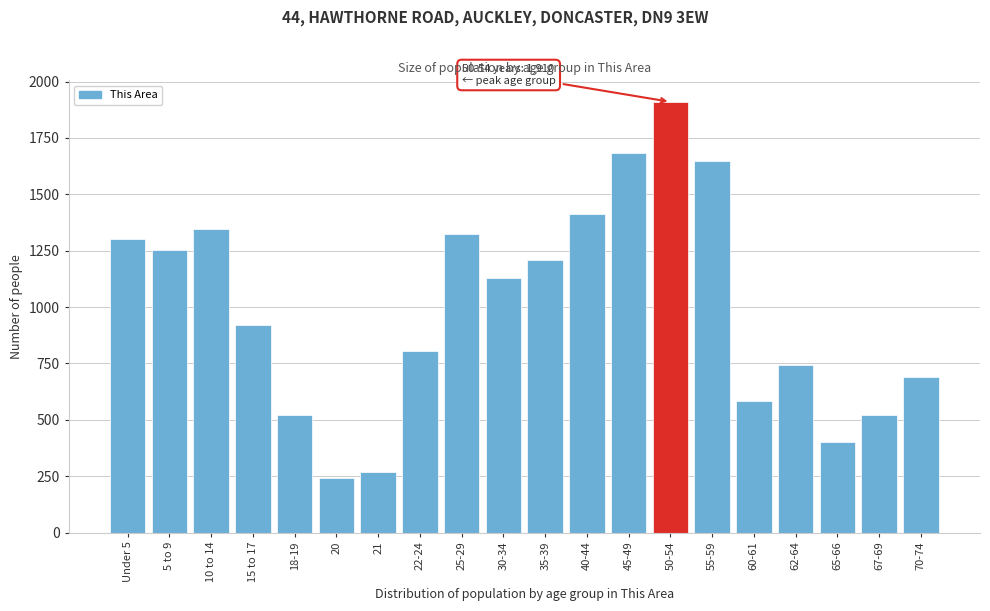

What is the sum of the values at 67-69 and 30-34?

1649